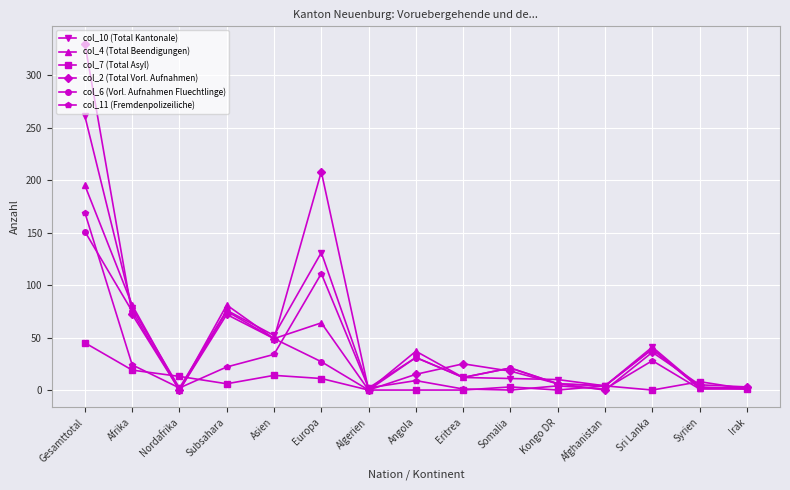

Which category has the highest value in the col_6 (Vorl. Aufnahmen Fluechtlinge) series?

Gesamttotal